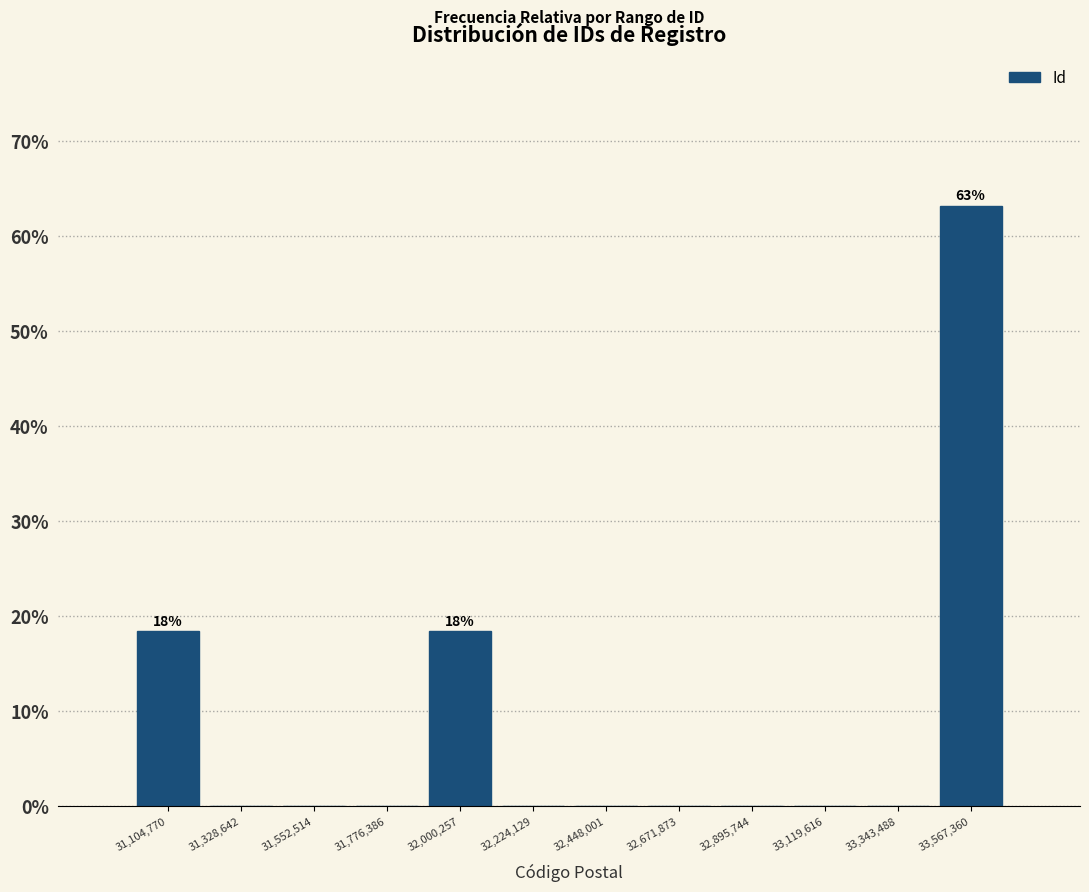

Which range on the x-axis has the tallest bar?

33450000 to 33700000